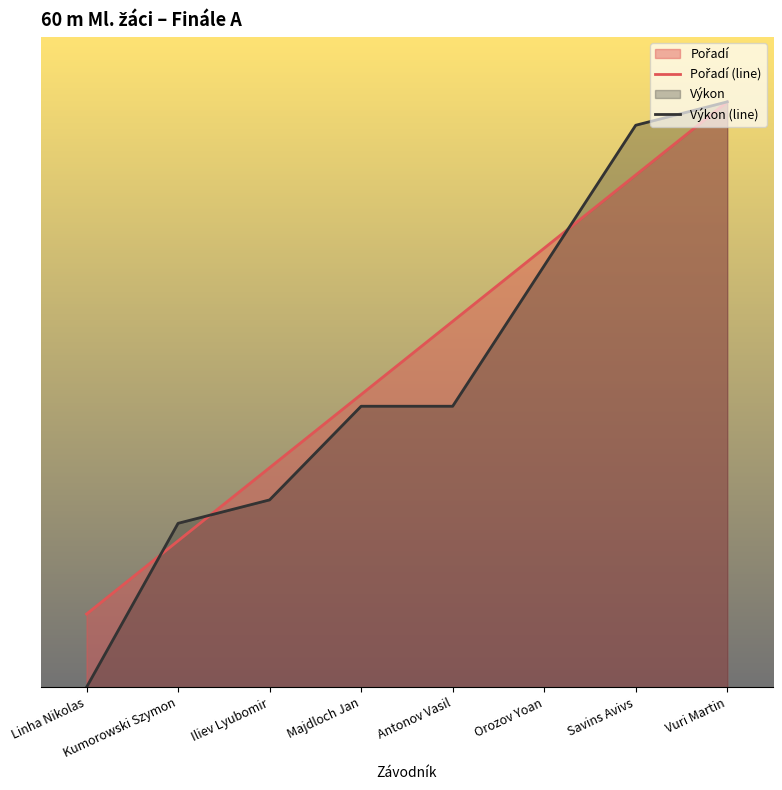

Is it true that Pořadí (line) equals 5.9 at Iliev Lyubomir?

False